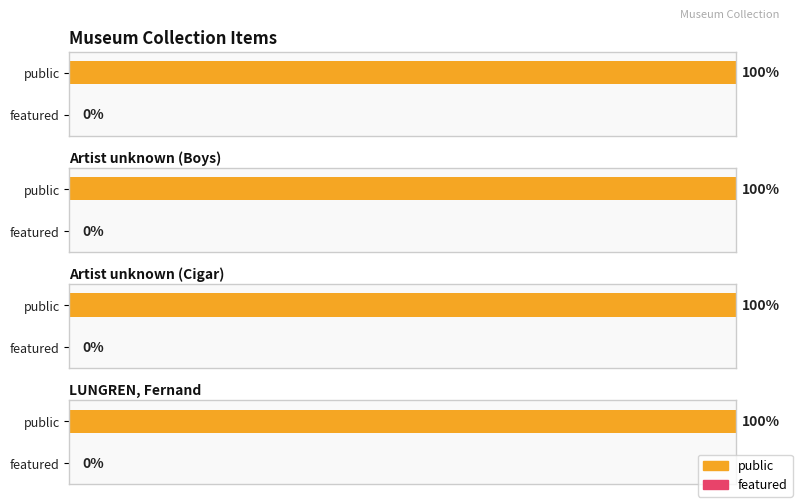

List the series in order of their overall mean, lowest first.

featured, public